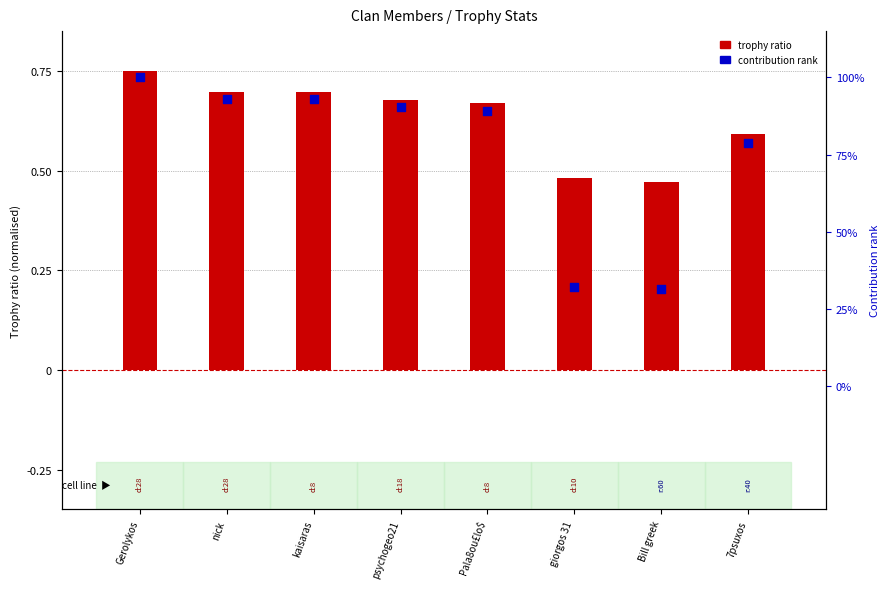

Which series has the largest Y range (max minus min)?

Contribution rank